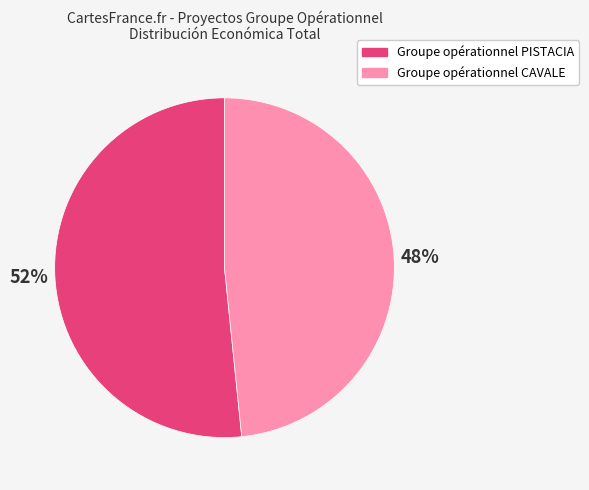

Is the sum of Groupe opérationnel CAVALE and Groupe opérationnel PISTACIA greater than half?

Yes